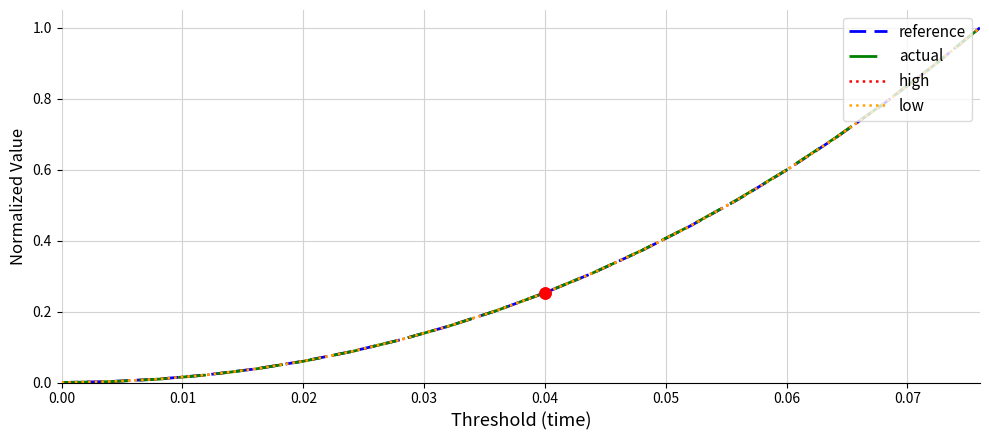

What is the maximum value shown in the chart?

1.0